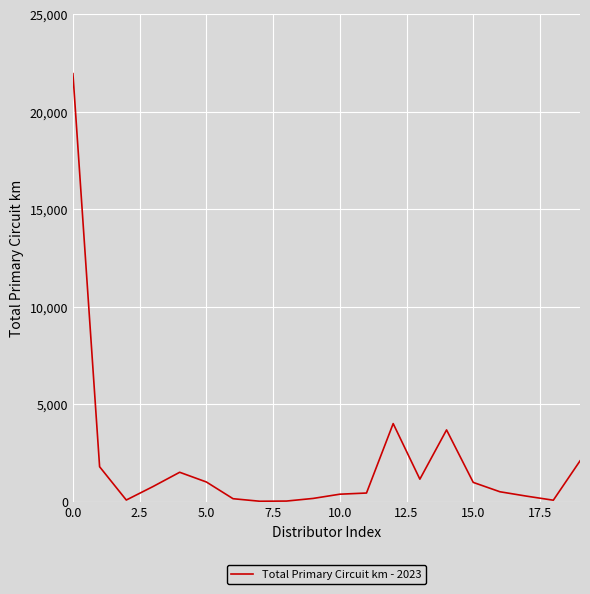

What is the average value?

2063